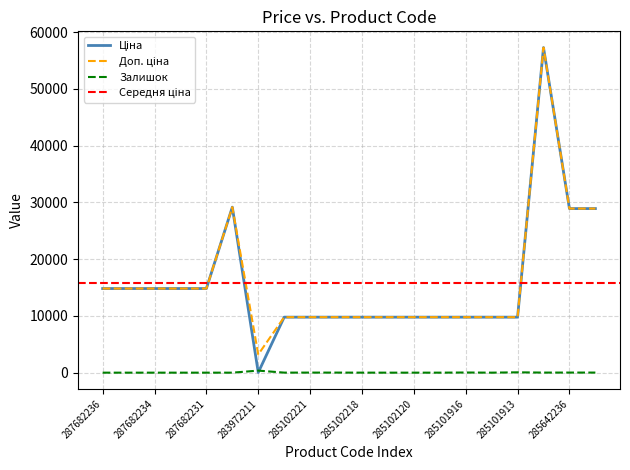

At which label does Доп. ціна reach its peak?

285662232